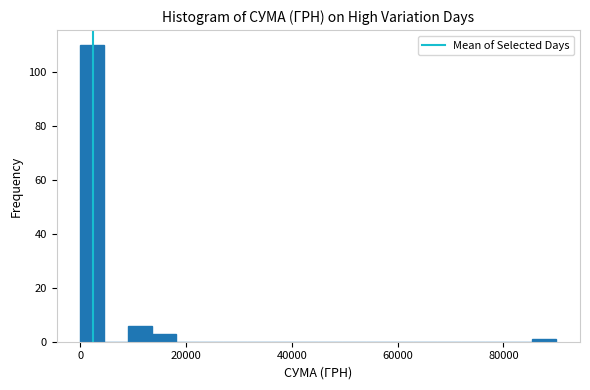

Read against the x-axis, roughly where is the centre of the tallest bar?

2000